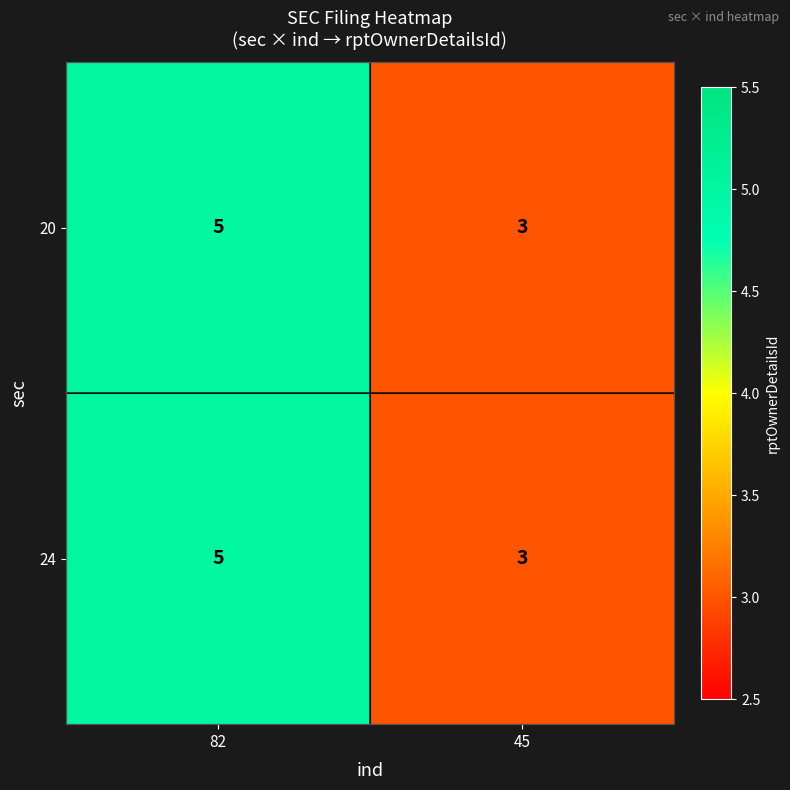

List the labels in order of 20 value, smallest first.

45, 82